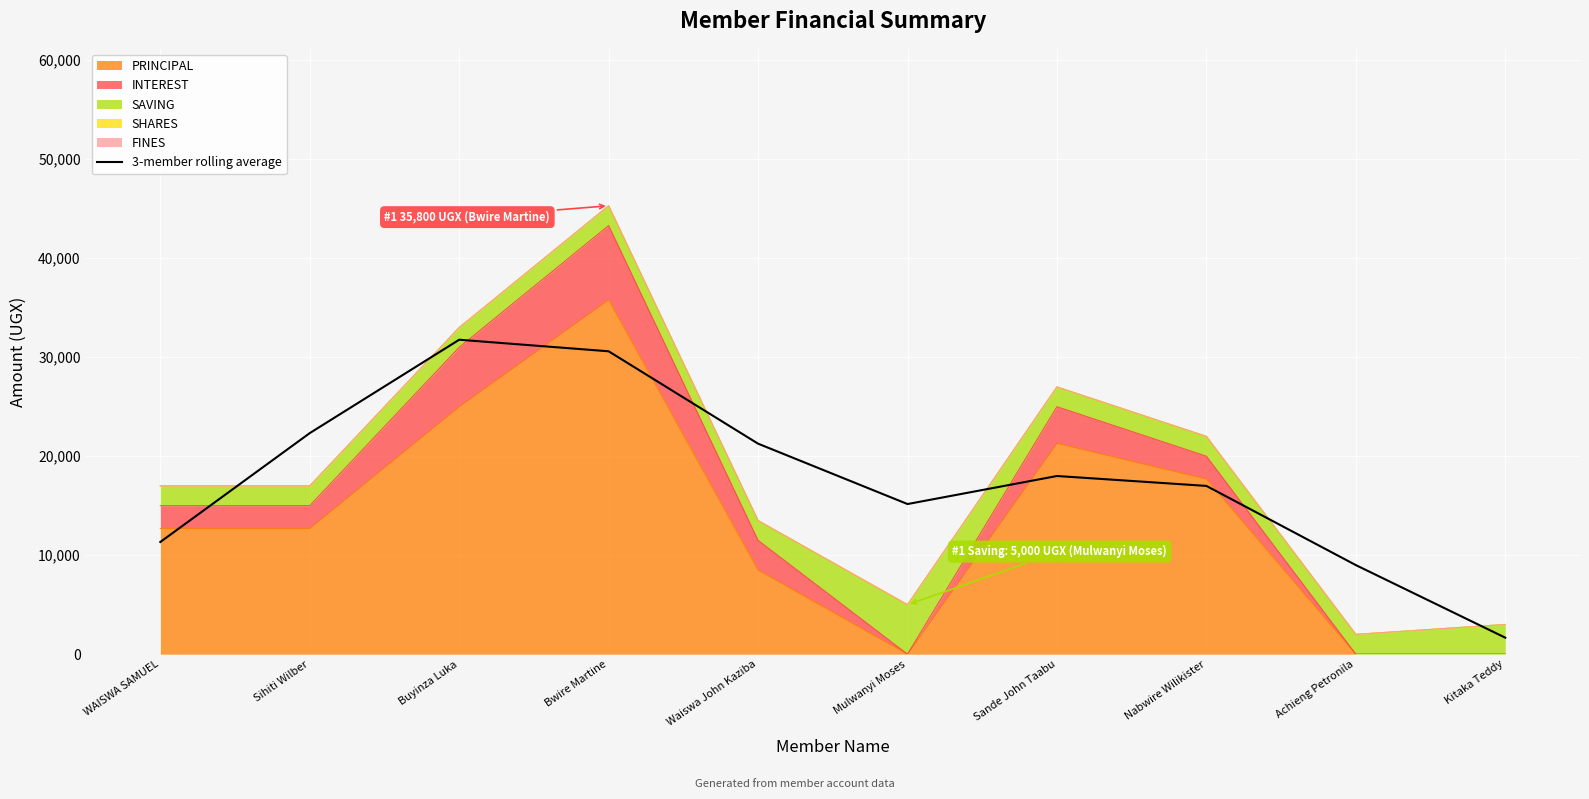

What is the greatest value displayed?

31766.7